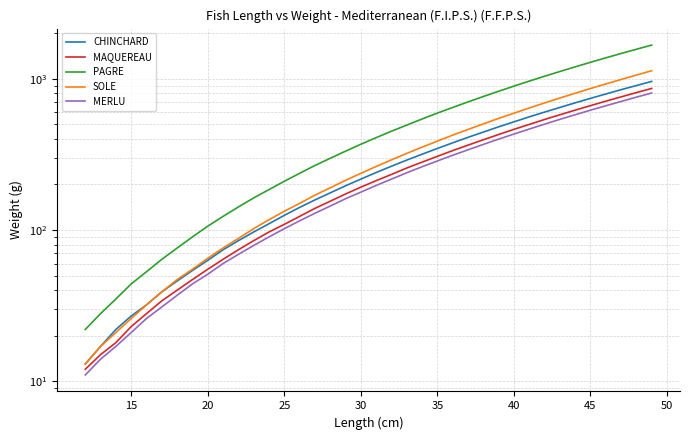

Count the number of data series in this chart.

5